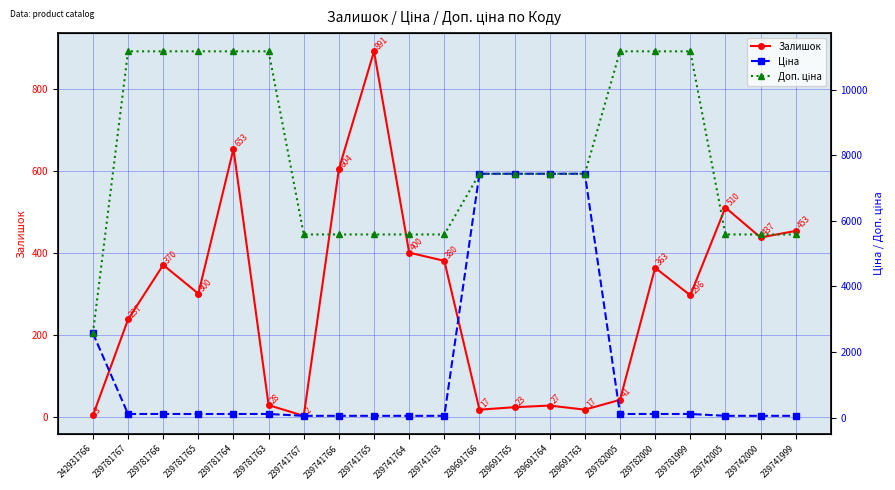

At how many categories does at least one series exceed 3208?

20